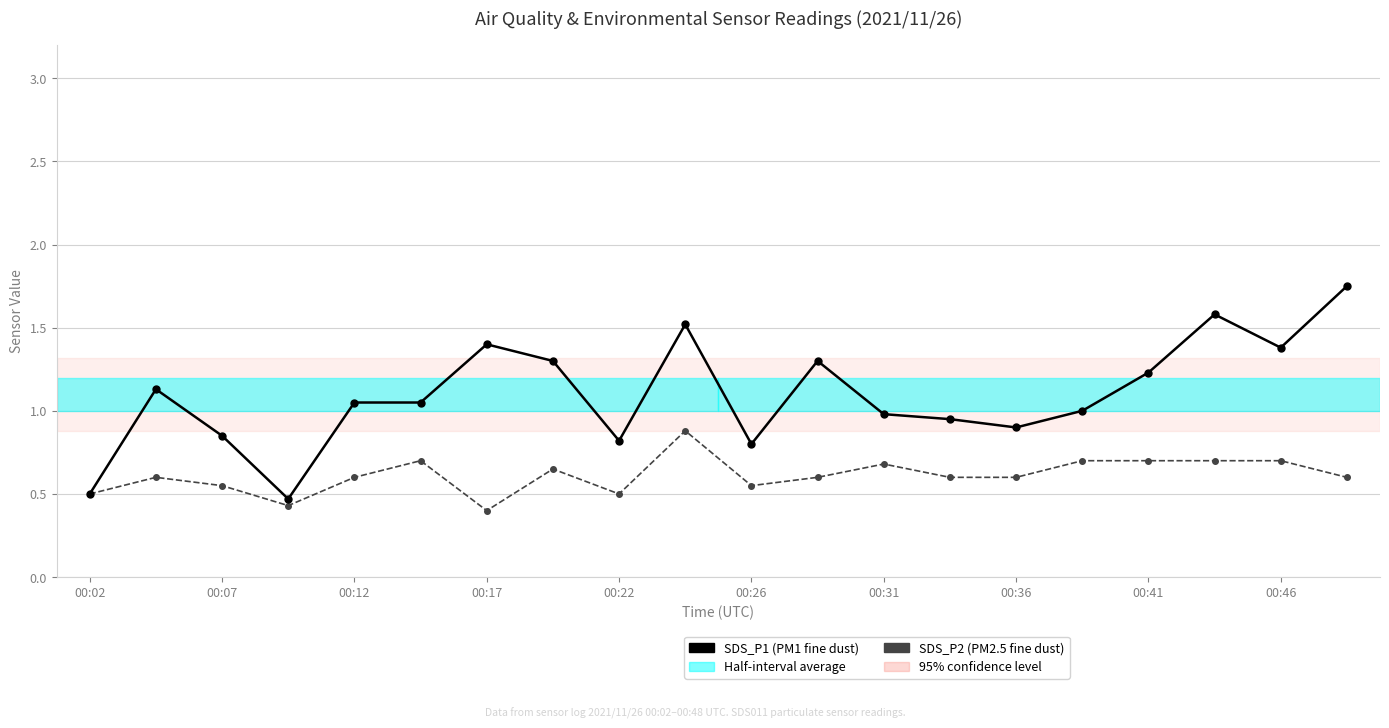

List the series in order of their peak value, highest first.

SDS_P1 (PM1 fine dust), SDS_P2 (PM2.5 fine dust)